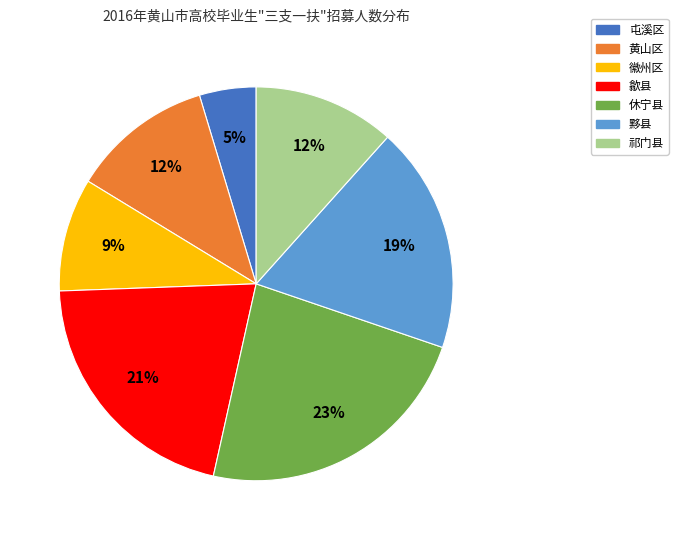

Which has a higher value, 歙县 or 黟县?

歙县